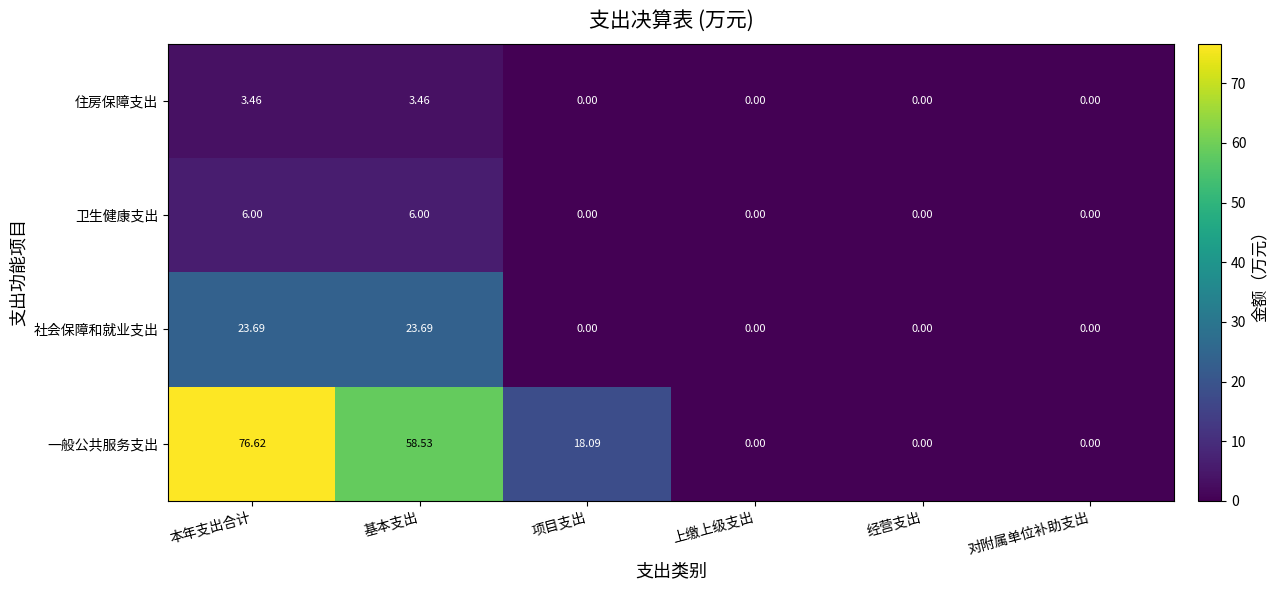

At which category does the chart reach its peak across all series?

本年支出合计